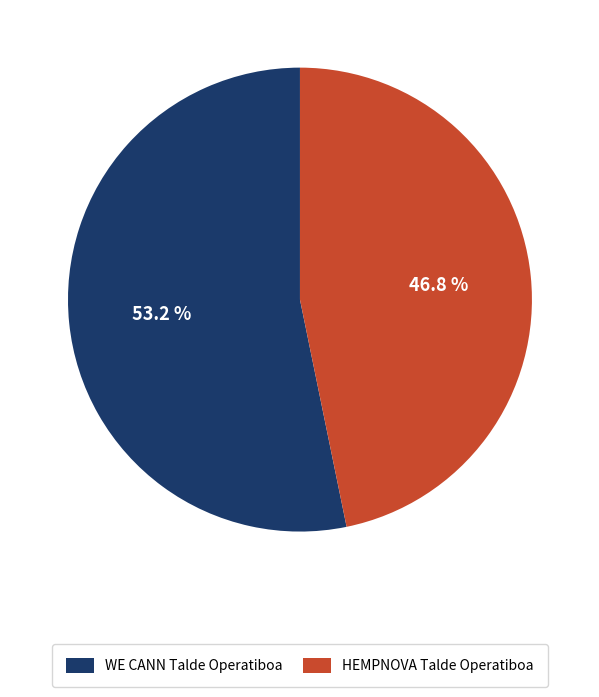

Rank the categories by value from highest to lowest.

WE CANN Talde Operatiboa, HEMPNOVA Talde Operatiboa